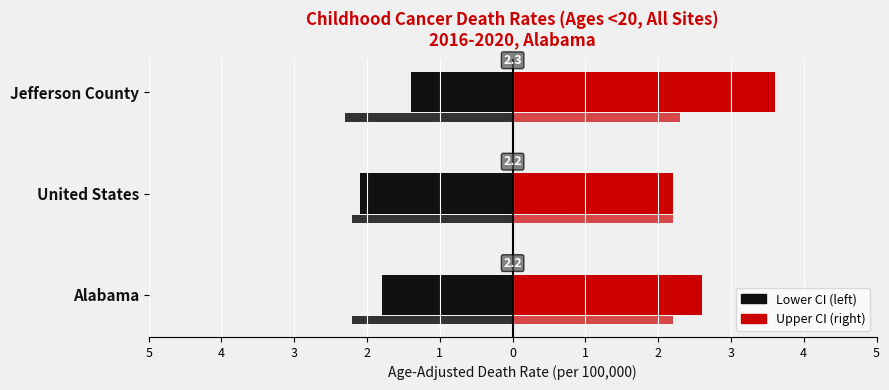

How many groups of bars are there?

3